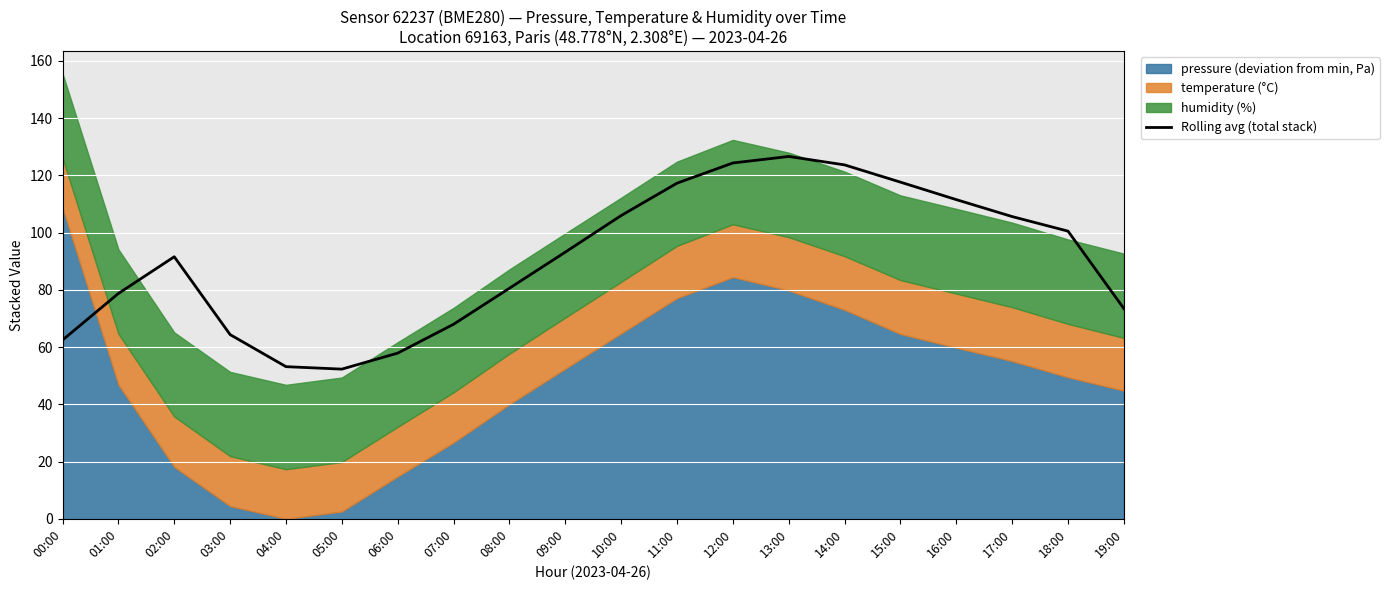

Read the value at 02:00.

91.6